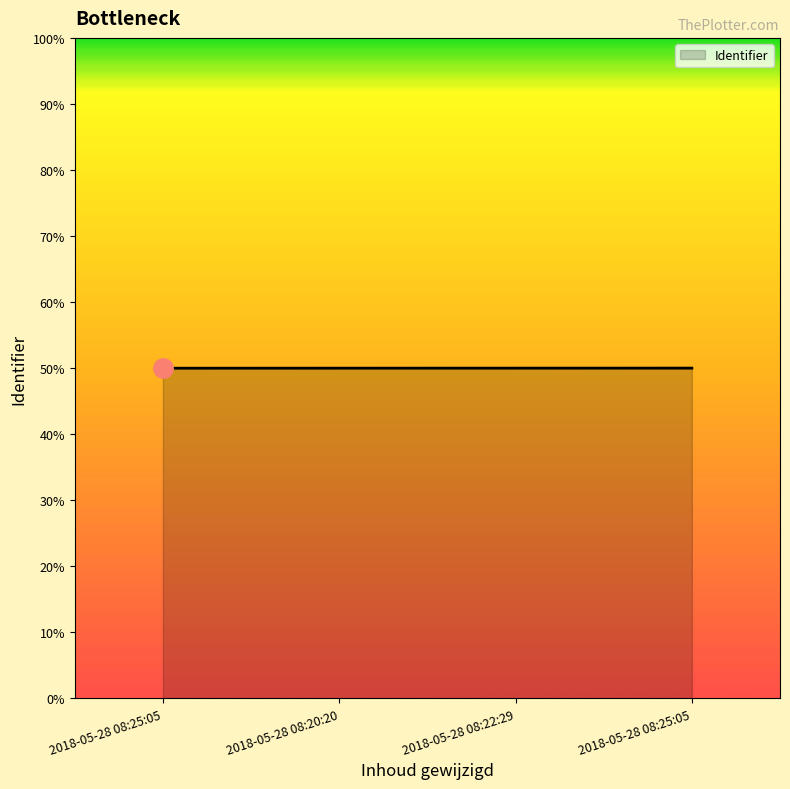

Reading right to left, list all the values displayed in this chart.

2018-05-28 08:25:05=4342690	2018-05-28 08:22:29=4342687	2018-05-28 08:20:20=4342682	2018-05-28 08:25:05=4342678